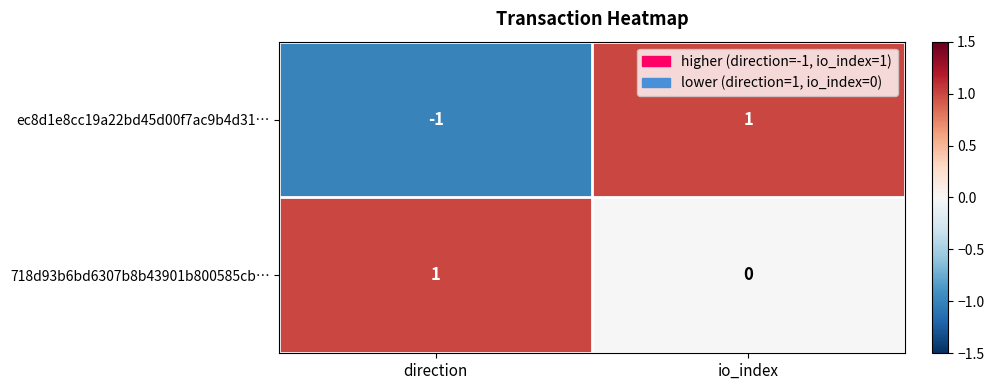

Where is ec8d1e8cc19a22bd45d00f7ac9b4d31… nearest to the value 0?

direction